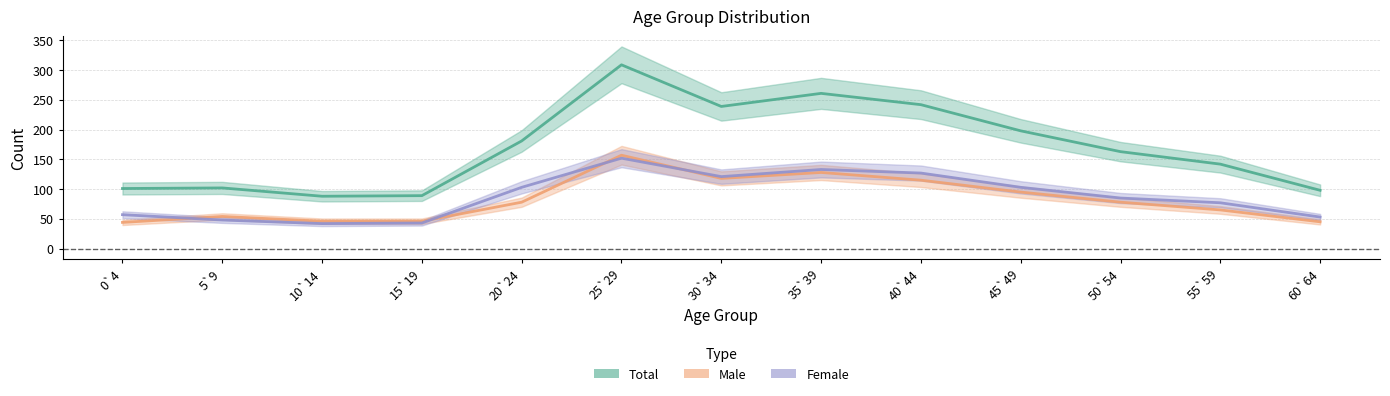

What is the average value of the Male series?

82